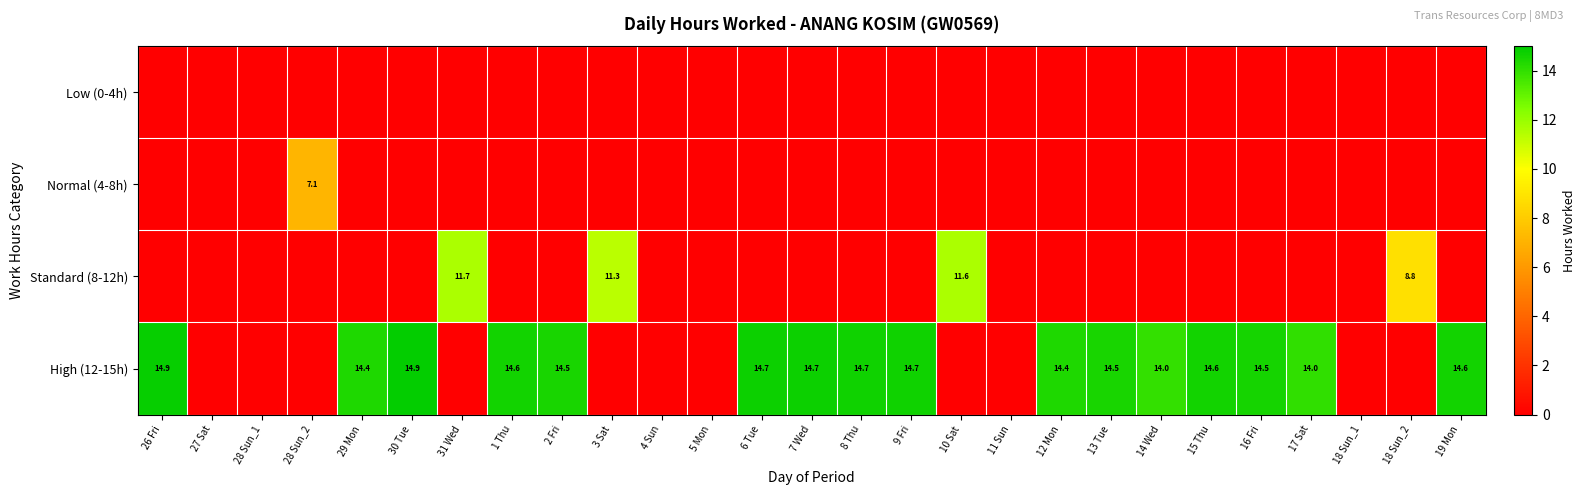

Which category has the highest value in the Low (0-4h) series?

26 Fri